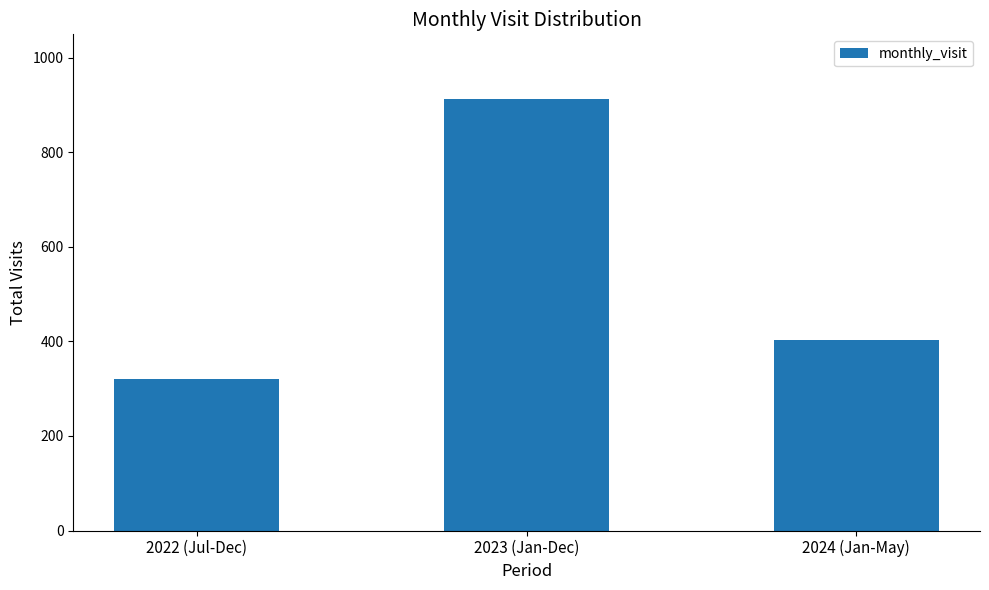

Reading left to right, list all the values displayed in this chart.

321	913	403